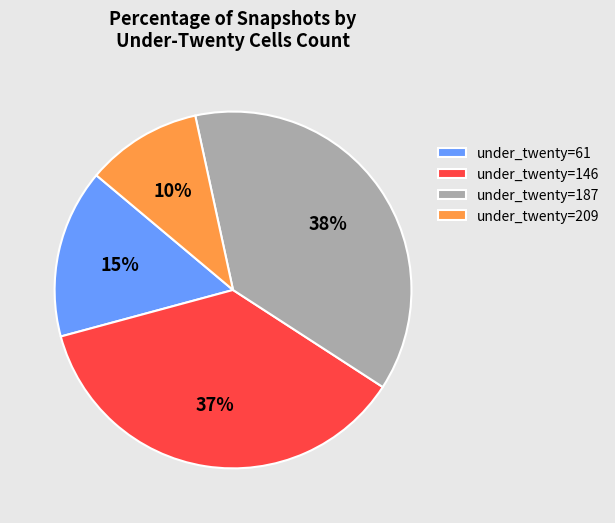

How many segments does this pie chart have?

4